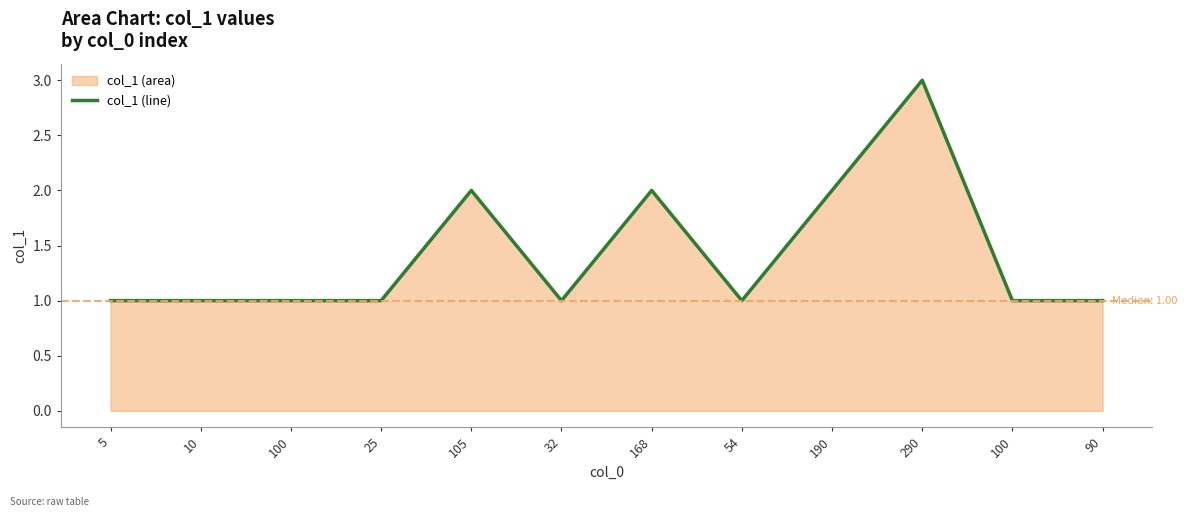

What is the label of the 12th point from the left?

90